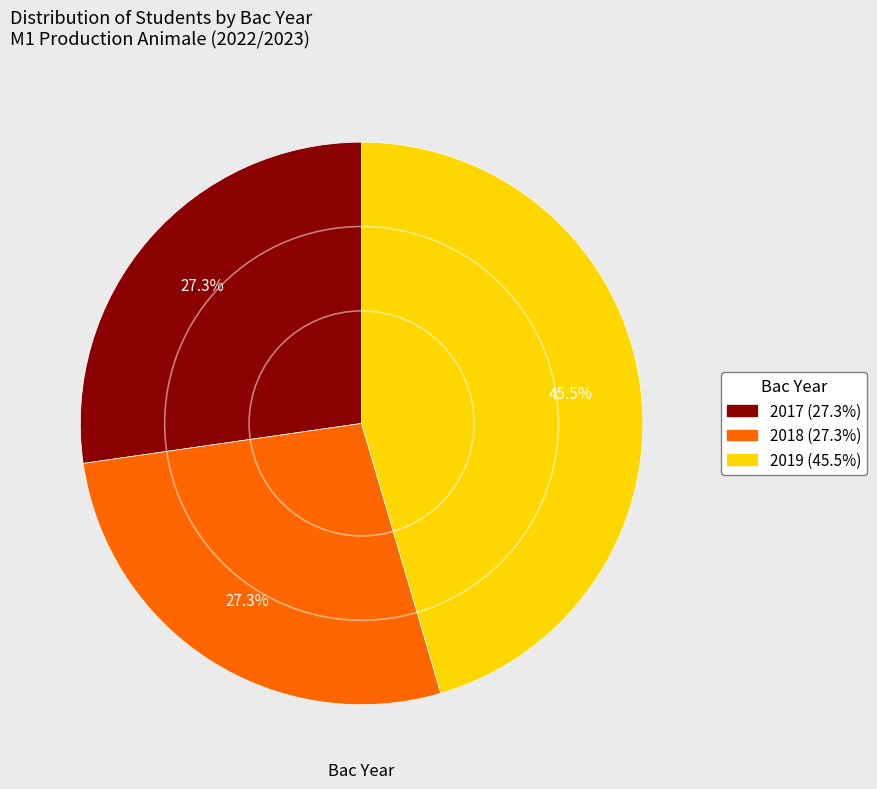

Which slice is the largest?

2019